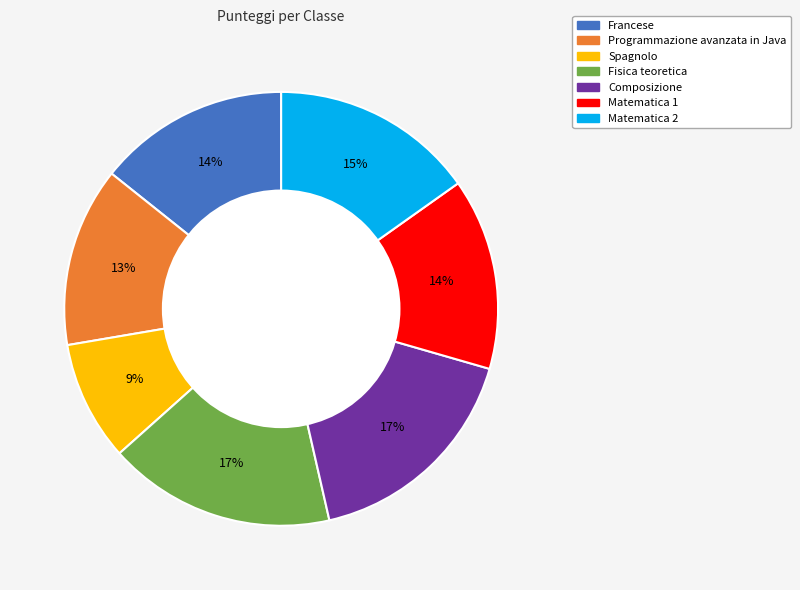

The Composizione slice represents 9% of the pie. True or false?

False